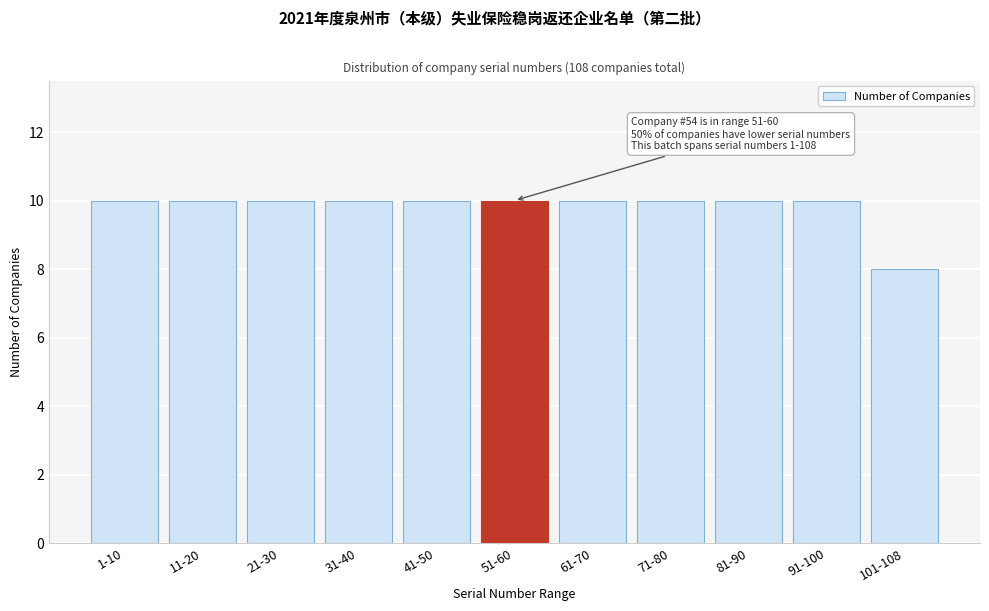

Reading right to left, list all the values displayed in this chart.

8	10	10	10	10	10	10	10	10	10	10